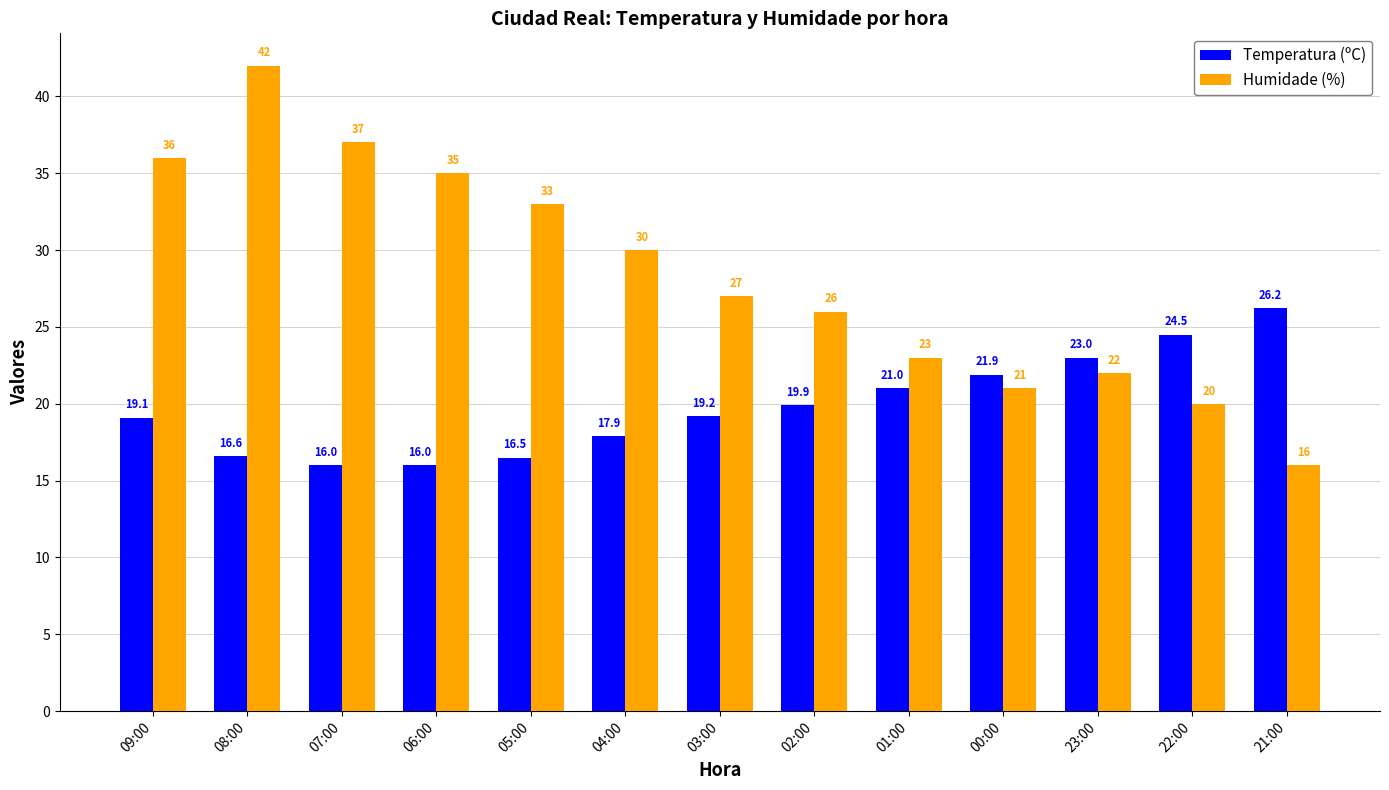

What are all the series names shown in the legend?

Temperatura (ºC), Humidade (%)